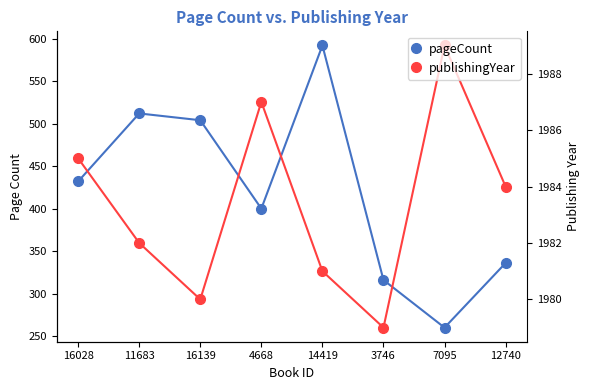

What is the average value of the publishingYear series?

1983